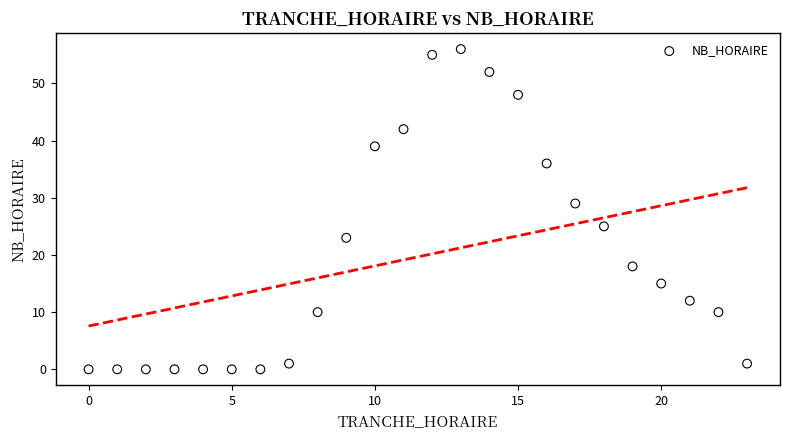

What is the range of Y values (max minus min)?

56